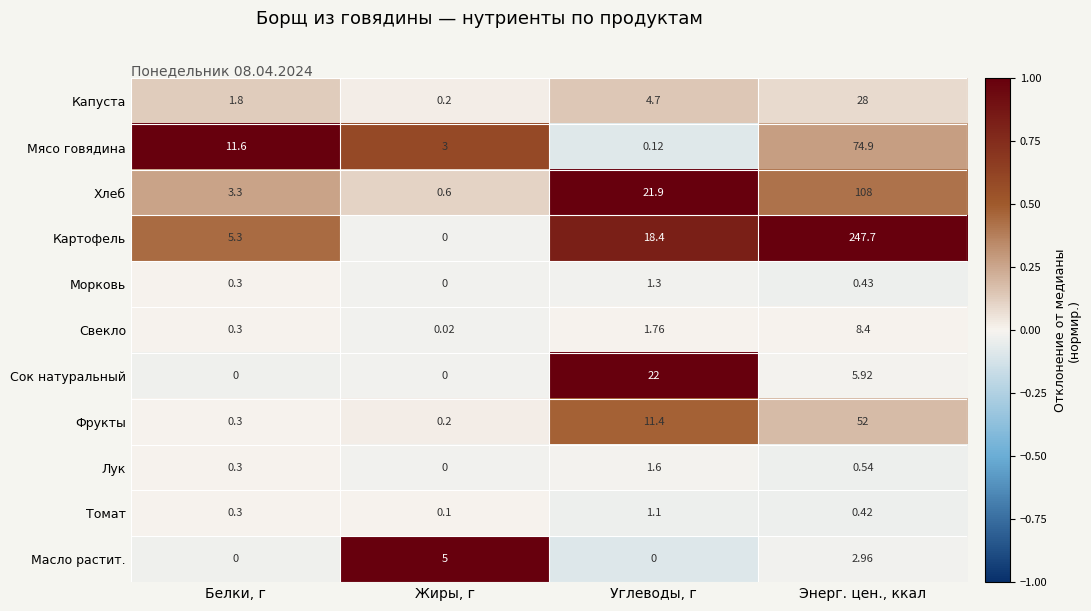

How many distinct data groups are displayed?

11